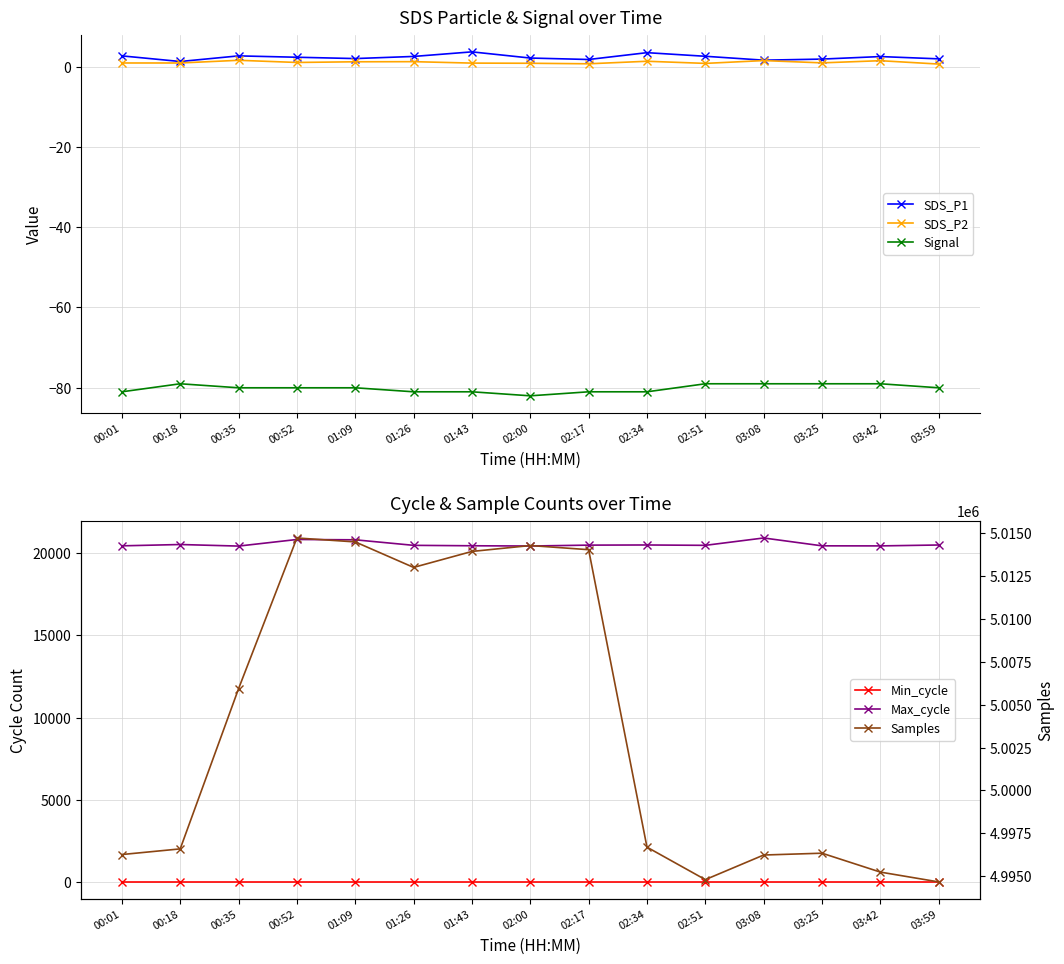

Reading left to right, list all the values displayed in this chart.

SDS_P1: 2.7	1.3	2.7	2.3	2.0	2.5	3.7	2.1	1.8	3.5	2.6	1.6	1.9	2.5	1.9
SDS_P2: 0.9	0.9	1.6	1.0	1.2	1.2	0.9	0.8	0.7	1.3	0.8	1.5	0.9	1.5	0.6
Signal: -81.0	-79.0	-80.0	-80.0	-80.0	-81.0	-81.0	-82.0	-81.0	-81.0	-79.0	-79.0	-79.0	-79.0	-80.0
Min_cycle: 28.0	28.0	28.0	28.0	28.0	28.0	28.0	28.0	28.0	28.0	28.0	28.0	28.0	28.0	28.0
Max_cycle: 20426.0	20506.0	20411.0	20811.0	20792.0	20456.0	20430.0	20415.0	20469.0	20478.0	20456.0	20903.0	20426.0	20422.0	20477.0
Samples: 4996255.0	4996585.0	5005937.0	5014736.0	5014506.0	5013018.0	5013950.0	5014295.0	5014052.0	4996686.0	4994790.0	4996227.0	4996333.0	4995230.0	4994656.0